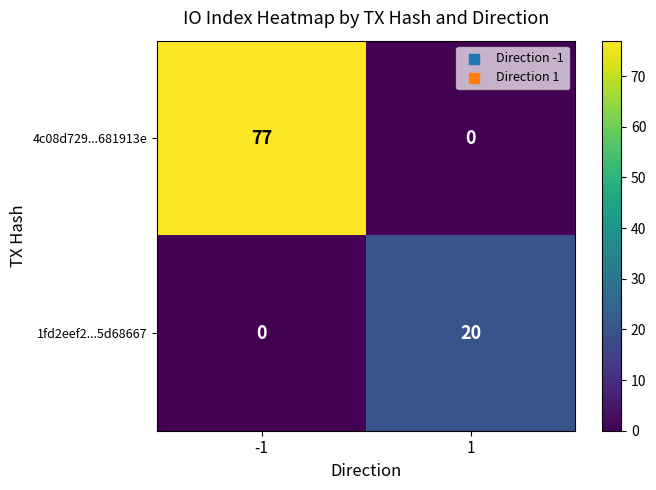

Rank the series at -1 from highest to lowest value.

4c08d729...681913e, 1fd2eef2...5d68667